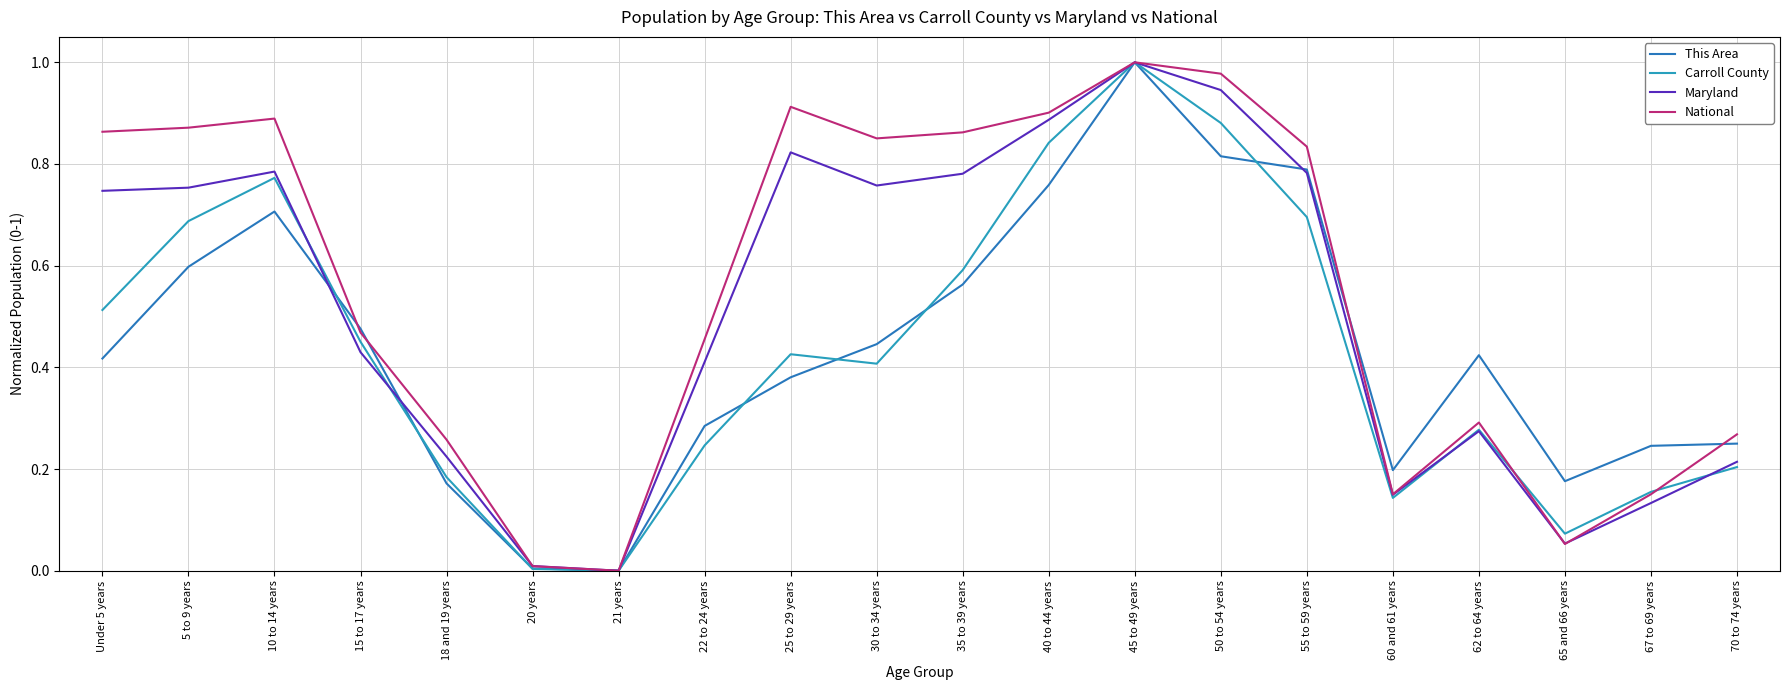

Where do National and Maryland first cross each other?

18 and 19 years and 20 years